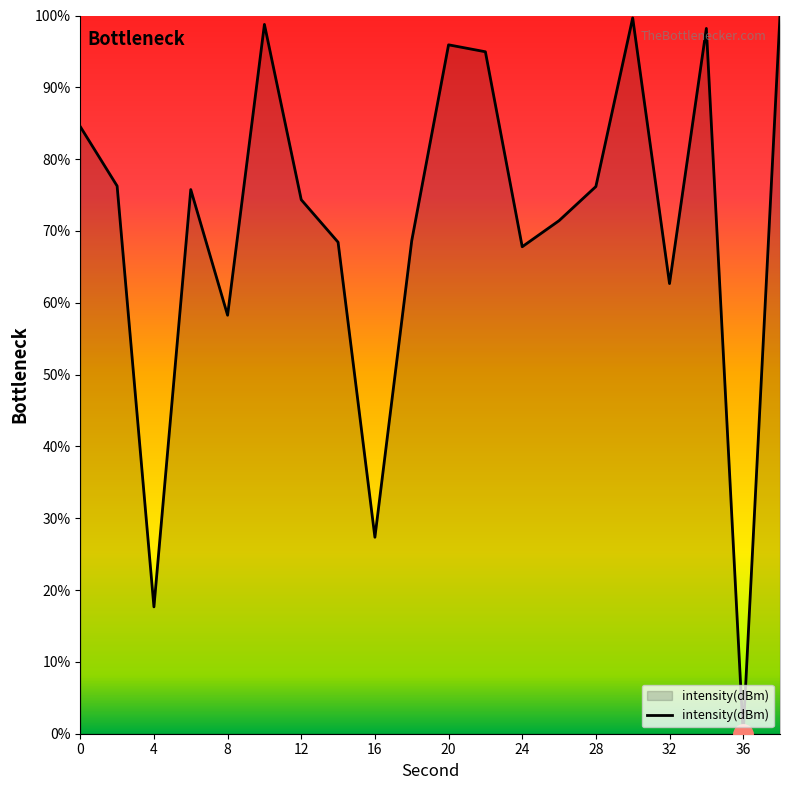

What is the greatest value displayed?

100.0